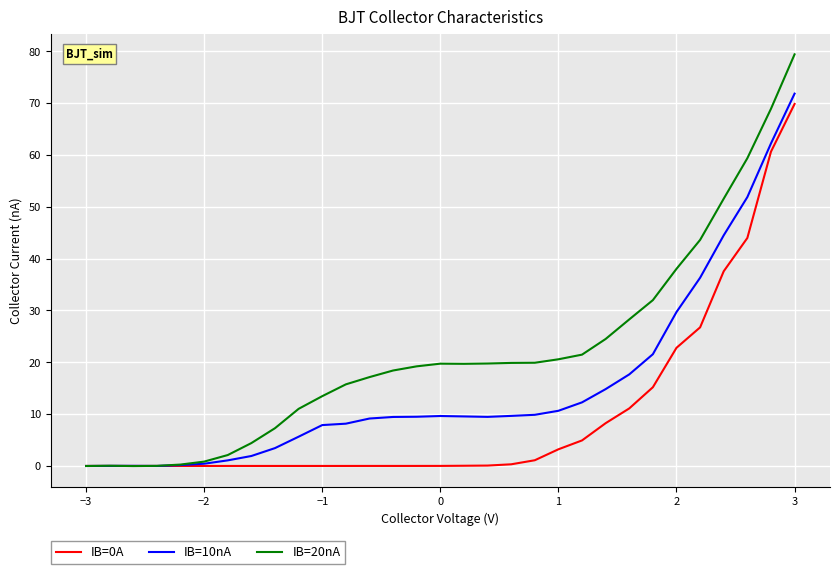

Which series has the largest total across all categories?

IB=20nA